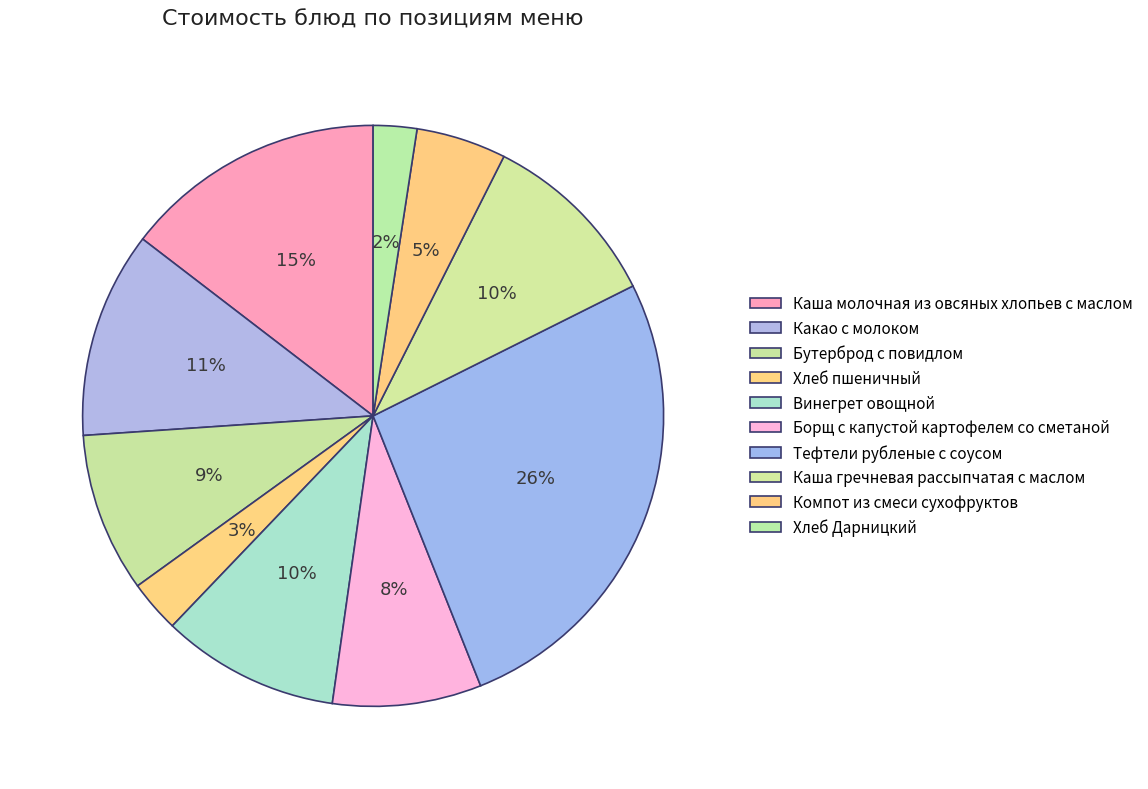

To the nearest percent, what is the combined percentage of Тефтели рубленые с соусом and Винегрет овощной?

36%